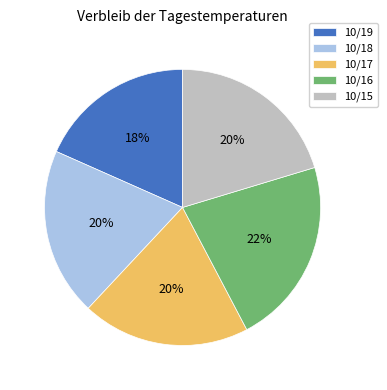

Approximately how many times larger is the value at 10/16 compared to 10/17?

1.1